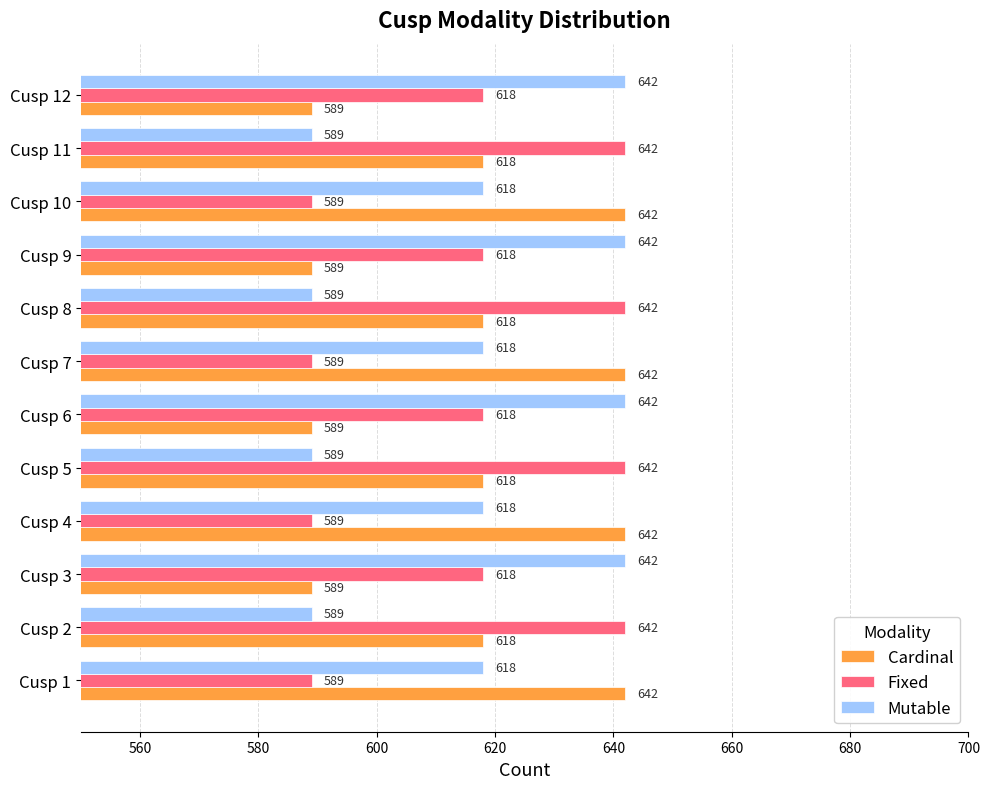

How many Cardinal values are between 589 and 642?

12